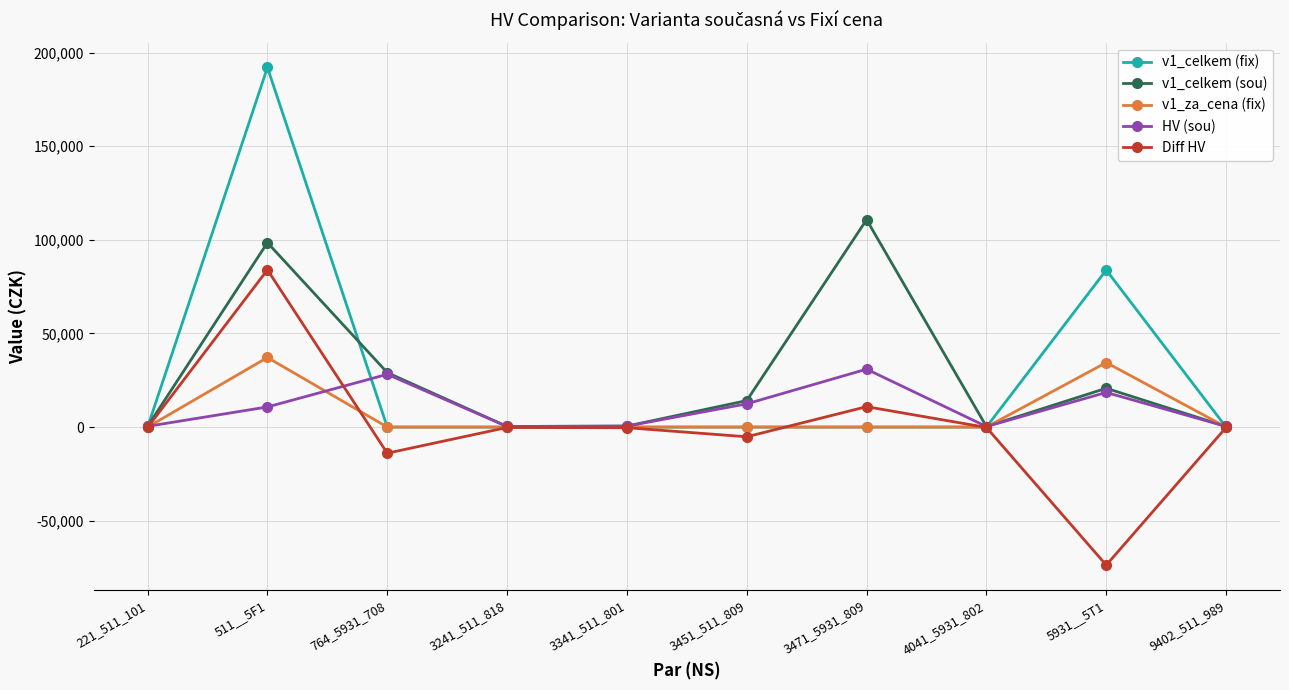

At how many categories does at least one series exceed 60909?

3